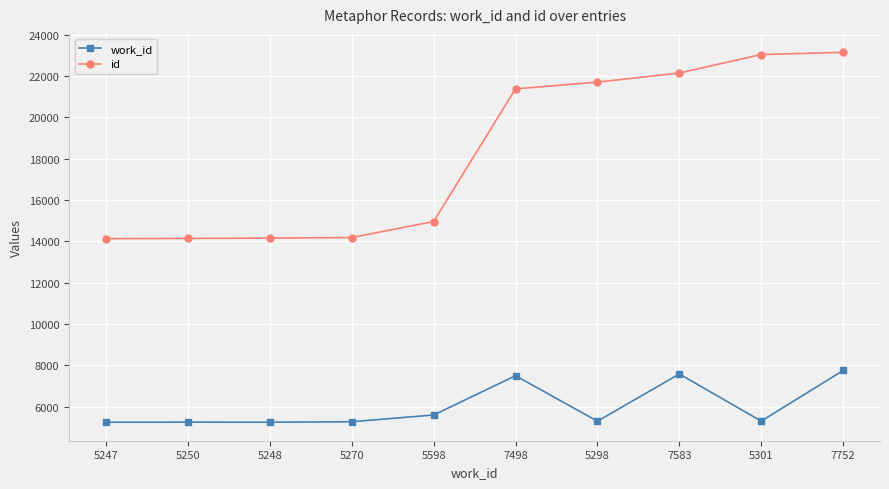

True or false: work_id and id cross at least once.

False